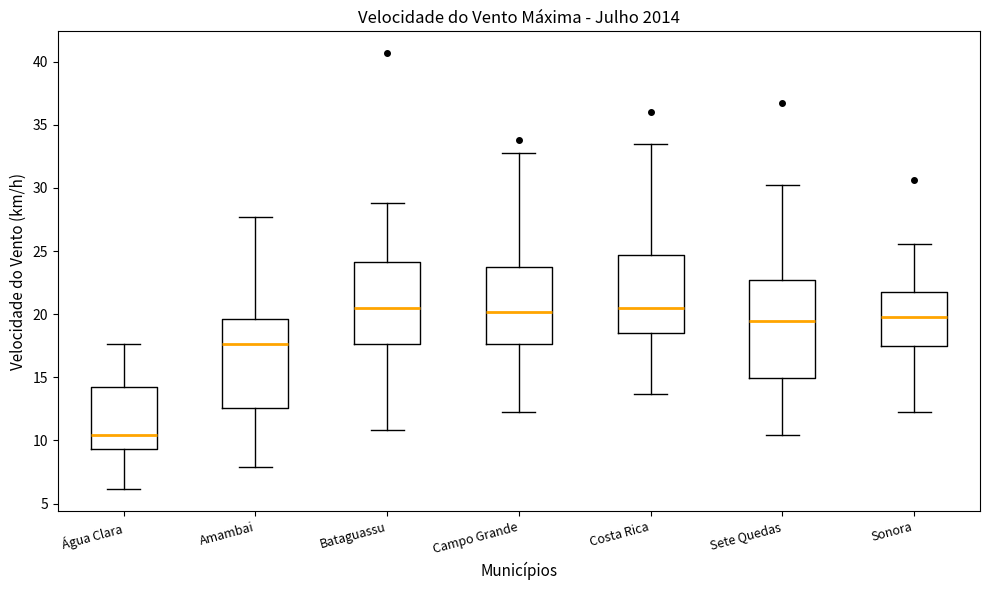

Reading left to right, transcribe this box plot: for each box, give where its median line is, the range the box spans, and where its two whiskers end, as read against the y-axis. The values are not printed on the chart, so give them approximately, as read against the axis.

Água Clara: median 10.5, box 9.5 to 14.0, whiskers 6.0 to 17.5
Amambai: median 17.5, box 12.5 to 19.5, whiskers 8.0 to 27.5
Bataguassu: median 20.5, box 17.5 to 24.0, whiskers 11.0 to 29.0
Campo Grande: median 20.0, box 17.5 to 24.0, whiskers 12.0 to 33.0
Costa Rica: median 20.5, box 18.5 to 24.5, whiskers 13.5 to 33.5
Sete Quedas: median 19.5, box 15.0 to 22.5, whiskers 10.5 to 30.0
Sonora: median 20.0, box 17.5 to 22.0, whiskers 12.0 to 25.5